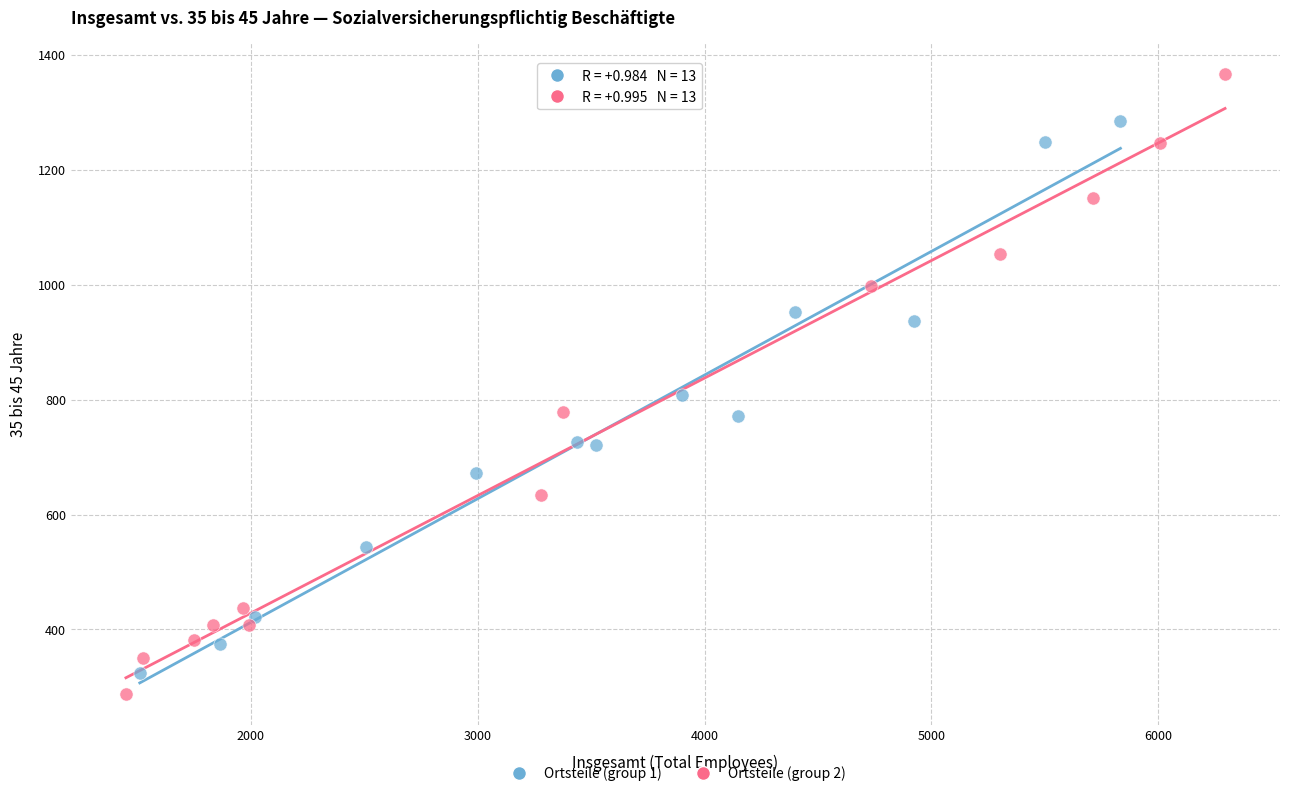

Which series has the largest Y range (max minus min)?

Ortsteile (group 2)